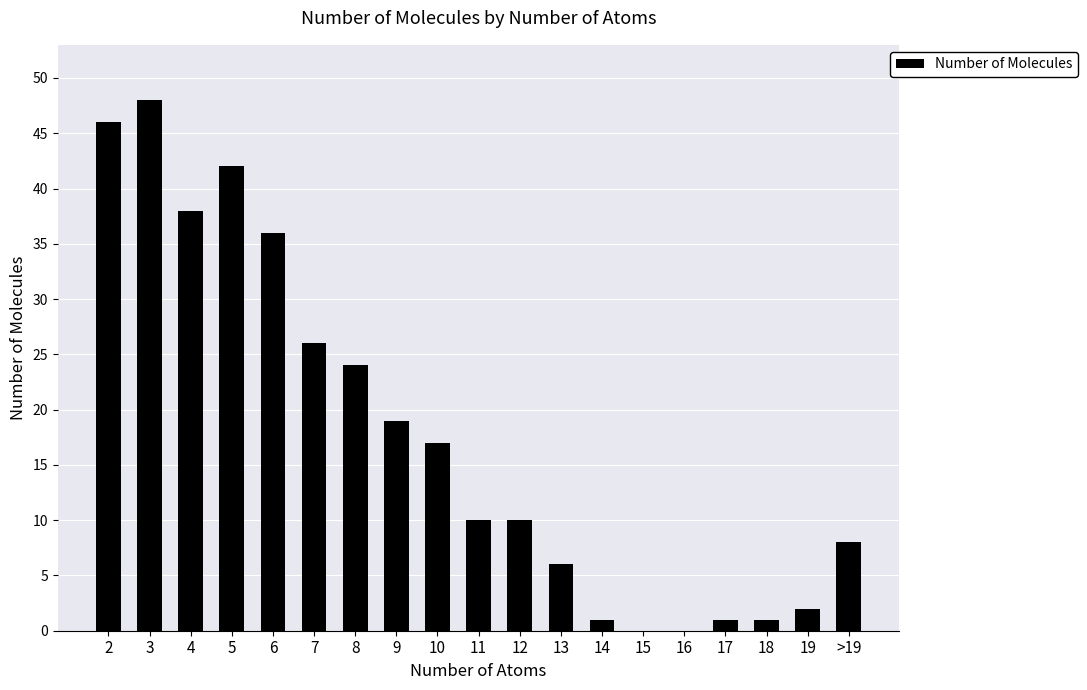

Are the bars horizontal?

No